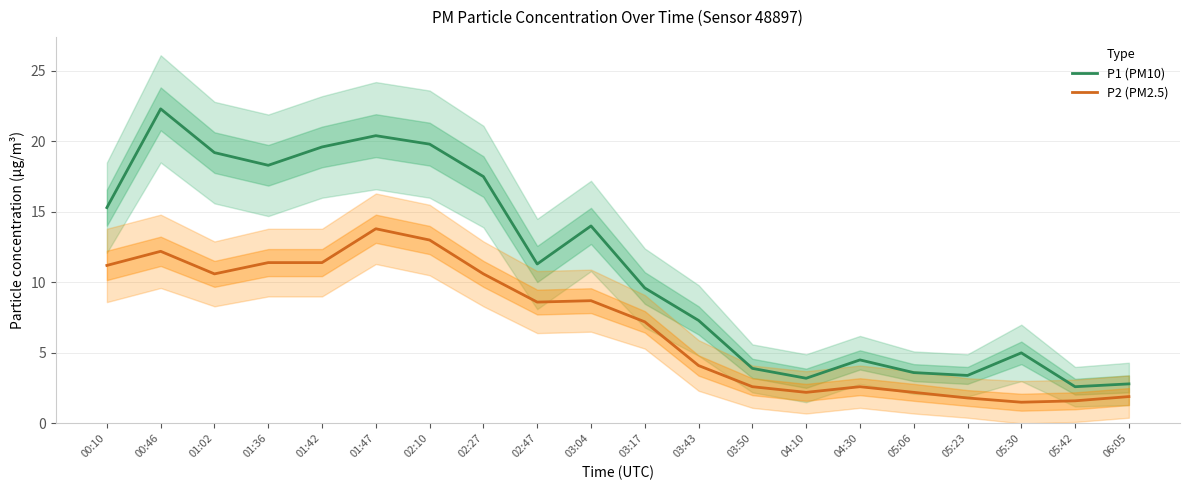

What is the average value of the P1 (PM10) series?

11.2